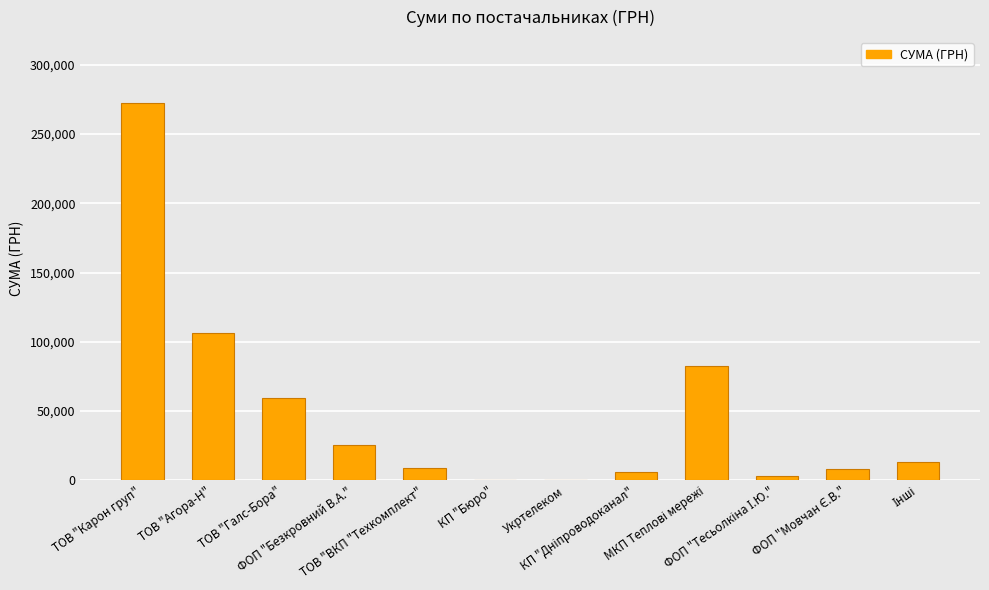

What is the maximum value shown in the chart?

272422.2